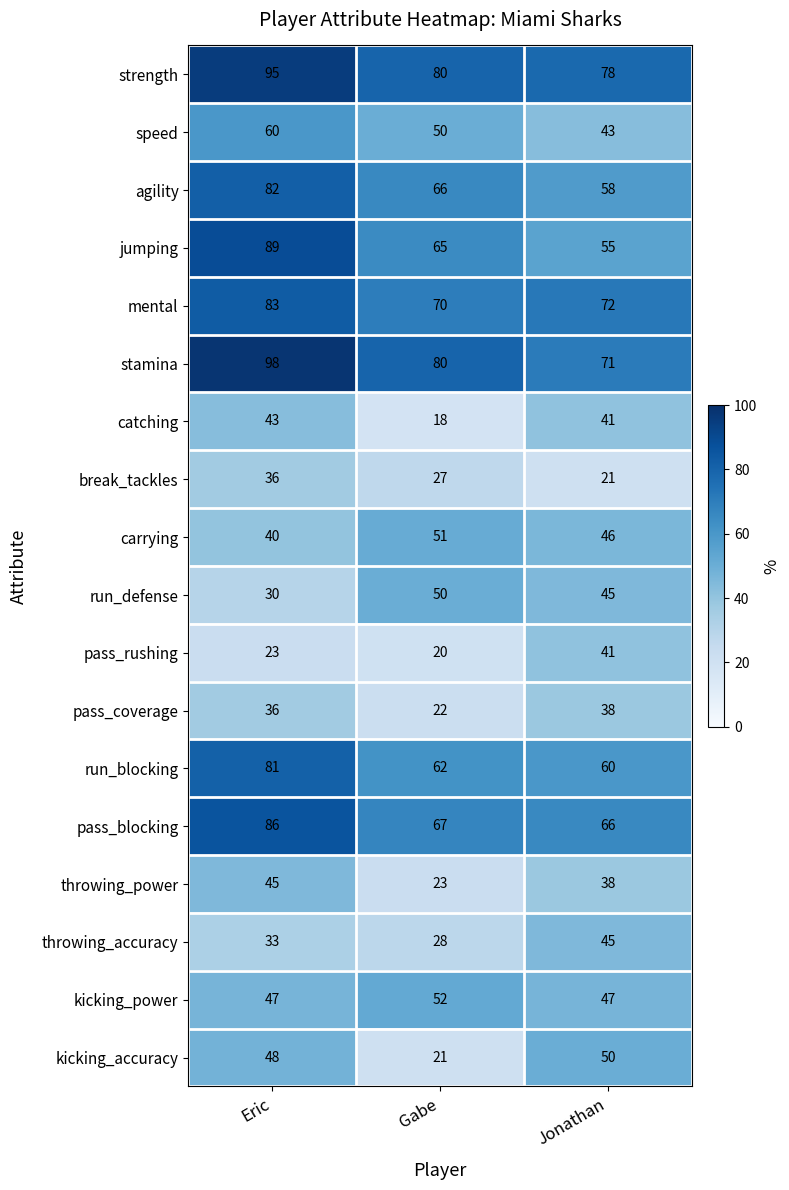

At how many categories does at least one series exceed 58?

3